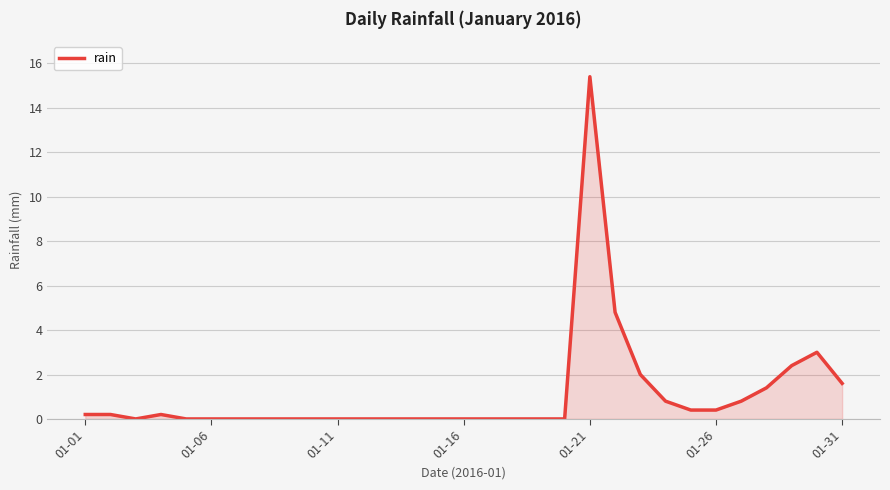

What is the difference between the maximum and minimum values?

15.4